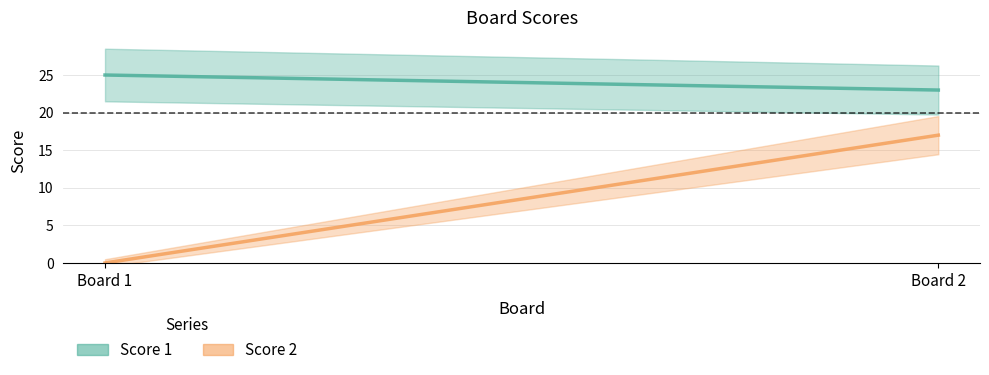

How many positive values does the Score 2 series have?

1